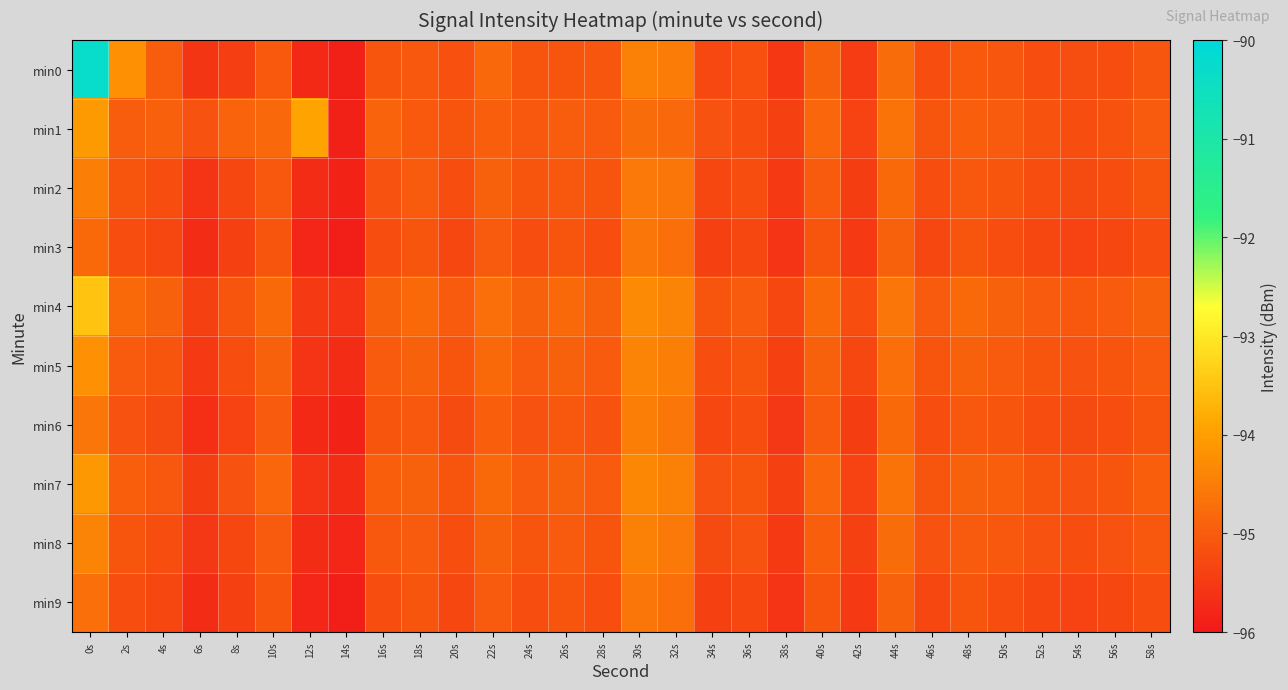

Count the number of data series in this chart.

10